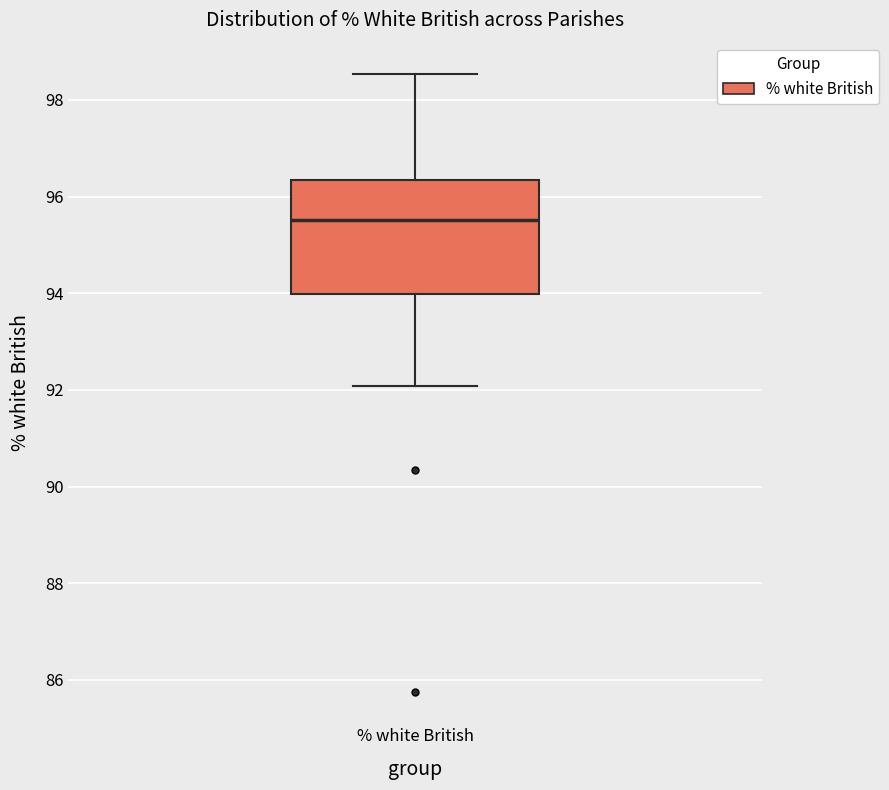

Transcribe this box plot: give where the median line is, the range the box spans, and where the two whiskers end, as read against the y-axis. The values are not printed on the chart, so give them approximately, as read against the axis.

median 95.6, box 94.0 to 96.4, whiskers 92.0 to 98.6